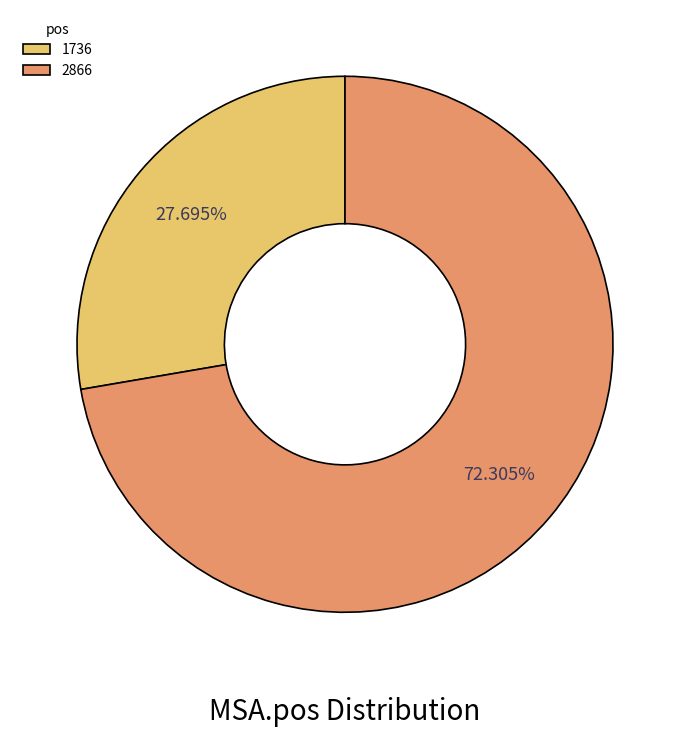

Does 1736 represent more than half of the total?

No